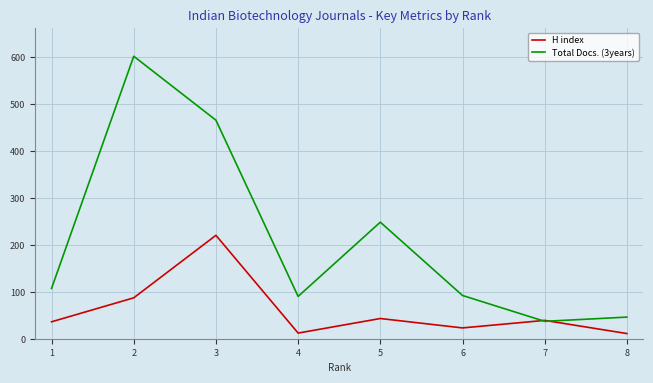

At which category does Total Docs. (3years) reach its first local valley?

4